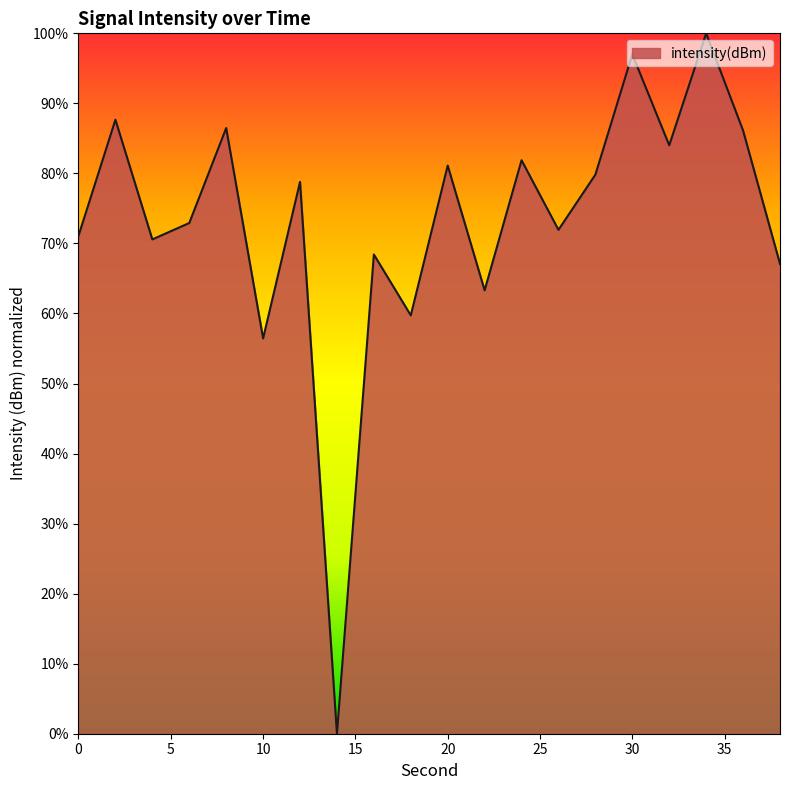

What is the greatest value displayed?

100.0